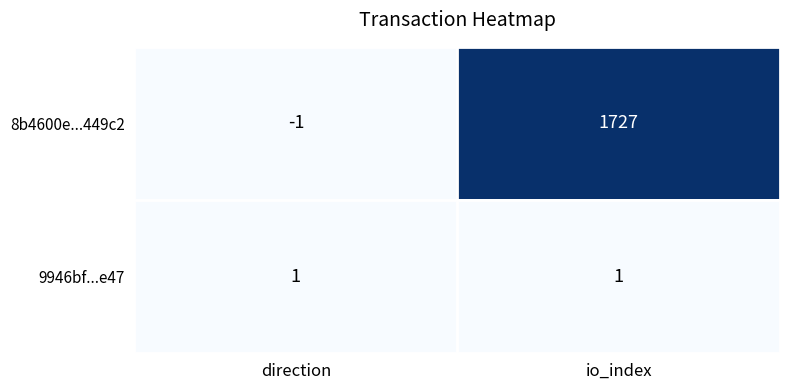

Rank the series by their maximum value, from lowest to highest.

9946bf...e47, 8b4600e...449c2